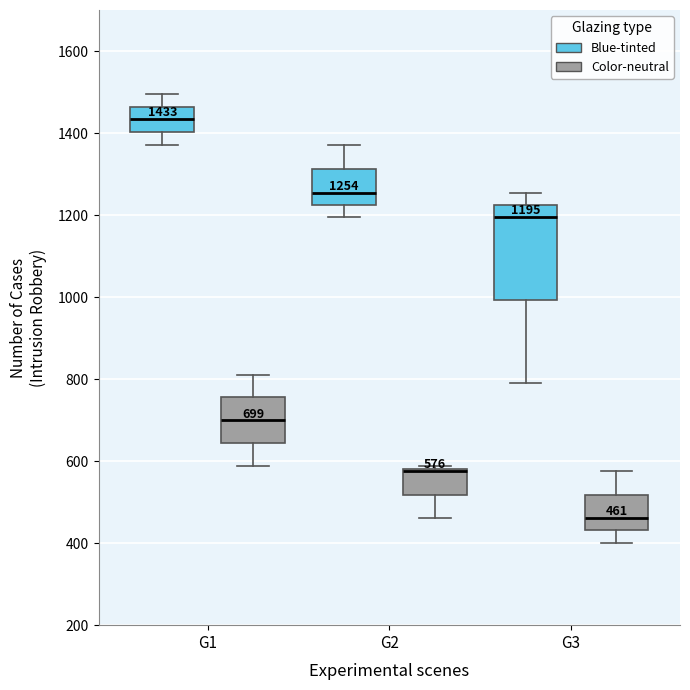

Which box has the highest median line?

G1 (Blue-tinted)